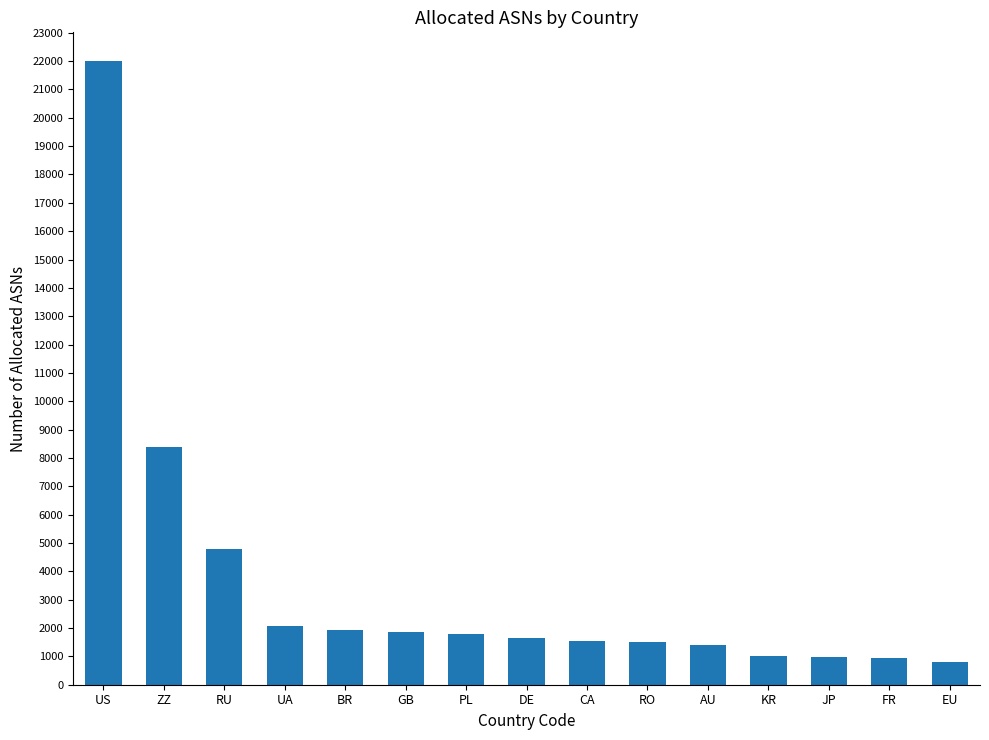

Does the chart contain stacked bars?

No